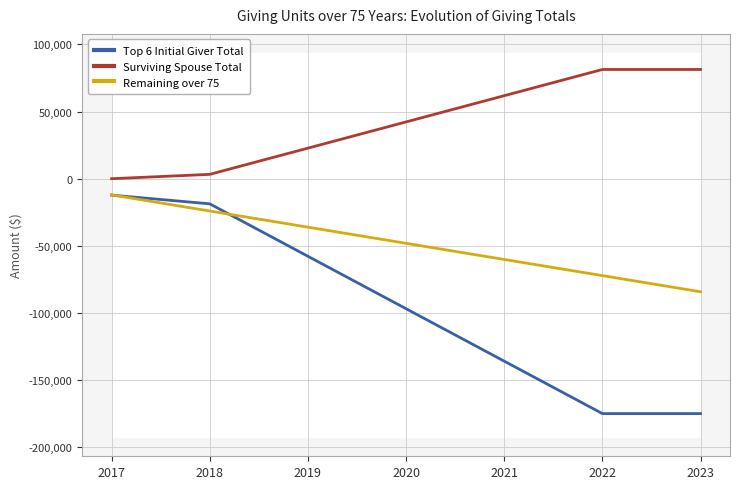

Does the chart display data point markers on the line(s)?

No